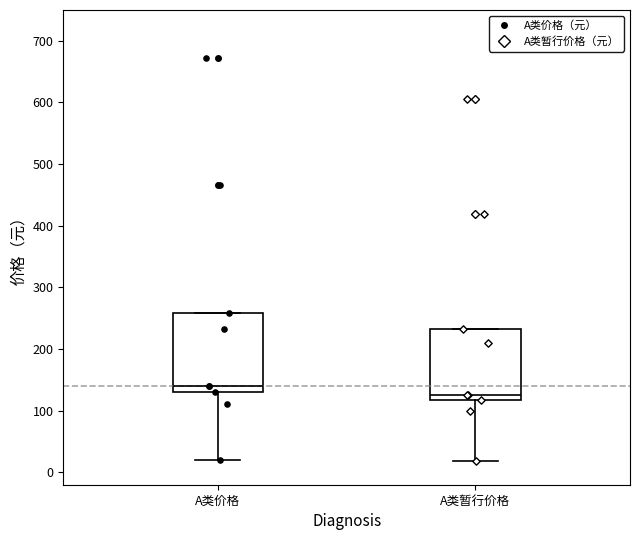

Reading left to right, read every box against the y-axis: the position of its median line, the range the box covers, and the ends of its whiskers. The values are not printed on the chart, so give them approximately, as read against the axis.

A类价格: median 140, box 130 to 260, whiskers 20 to 260
A类暂行价格: median 130, box 120 to 230, whiskers 20 to 230